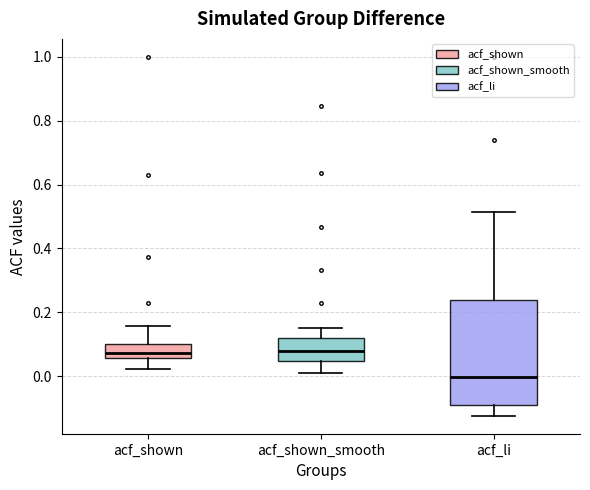

Reading left to right, read every box against the y-axis: the position of its median line, the range the box covers, and the ends of its whiskers. The values are not printed on the chart, so give them approximately, as read against the axis.

acf_shown: median 0.08, box 0.06 to 0.10, whiskers 0.02 to 0.16
acf_shown_smooth: median 0.08, box 0.04 to 0.12, whiskers 0.02 to 0.16
acf_li: median 0.00, box -0.10 to 0.24, whiskers -0.12 to 0.52